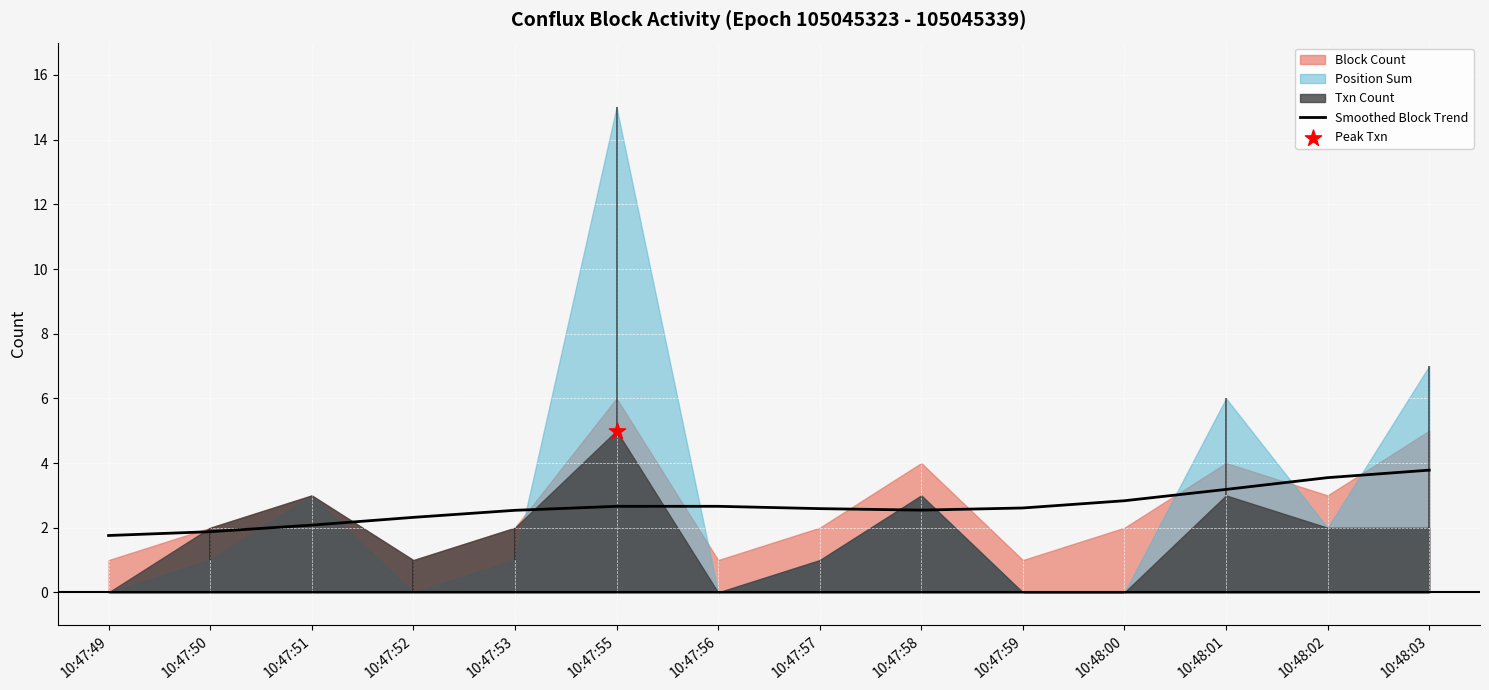

What is the highest value of the Smoothed Block Trend series?

3.8